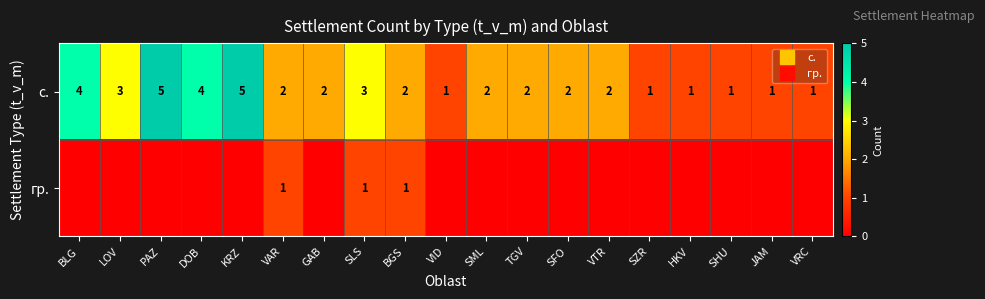

The value of гр. at DOB is 0. True or false?

True